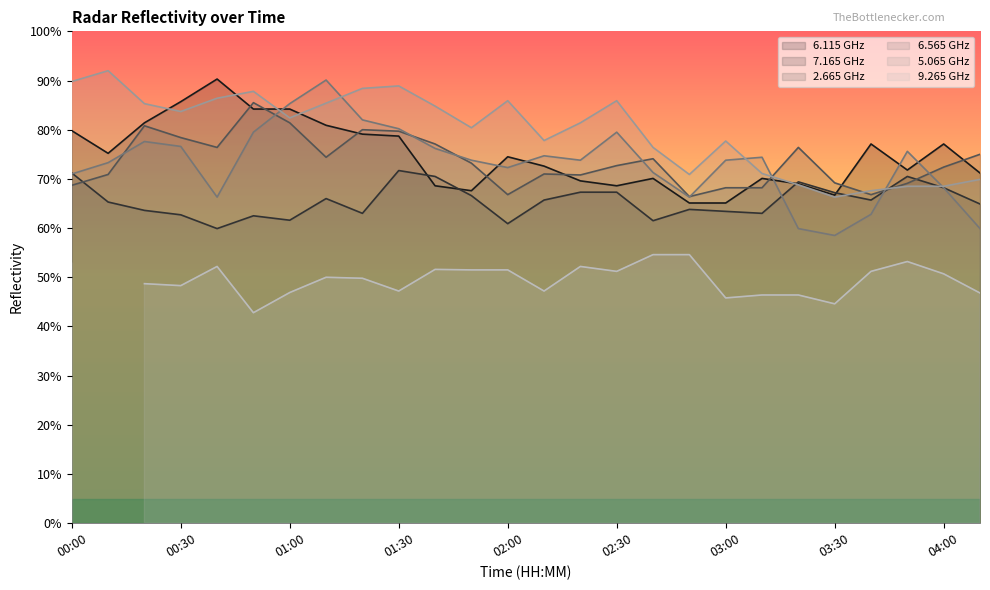

Between which two adjacent categories do   5.065 and   2.665 first intersect?

03:10 and 03:20